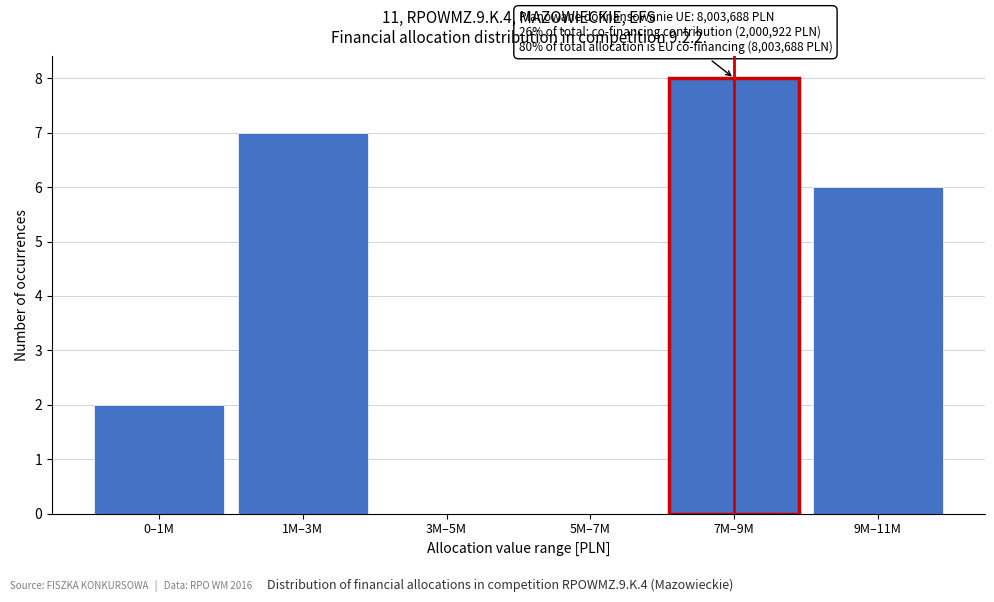

Reading left to right, transcribe all the data shown in this chart.

0–1M=2	1M–3M=7	3M–5M=0	5M–7M=0	7M–9M=8	9M–11M=6